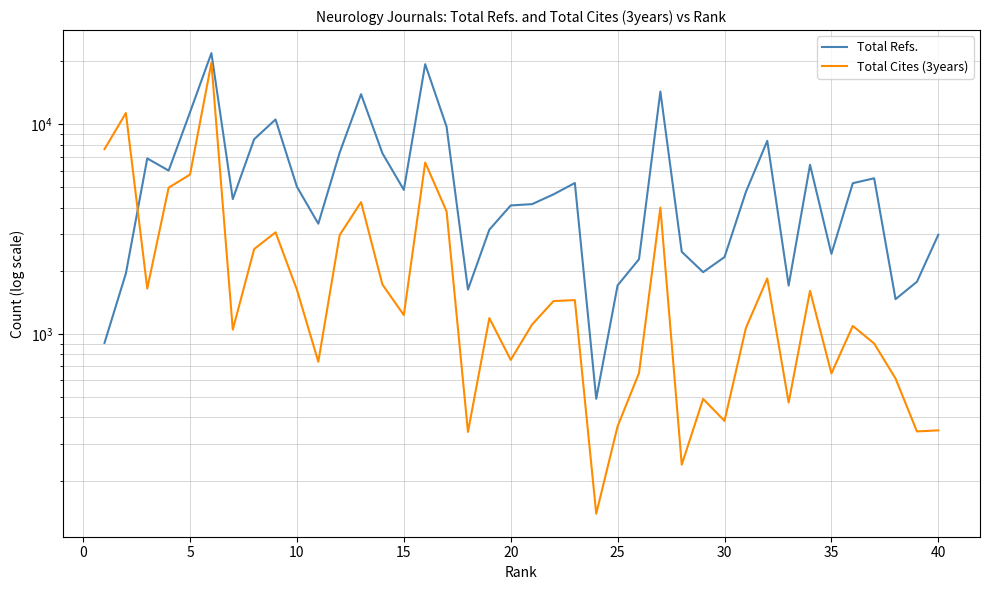

What is the difference between the second highest and second lowest values in the Total Refs. series?

18418